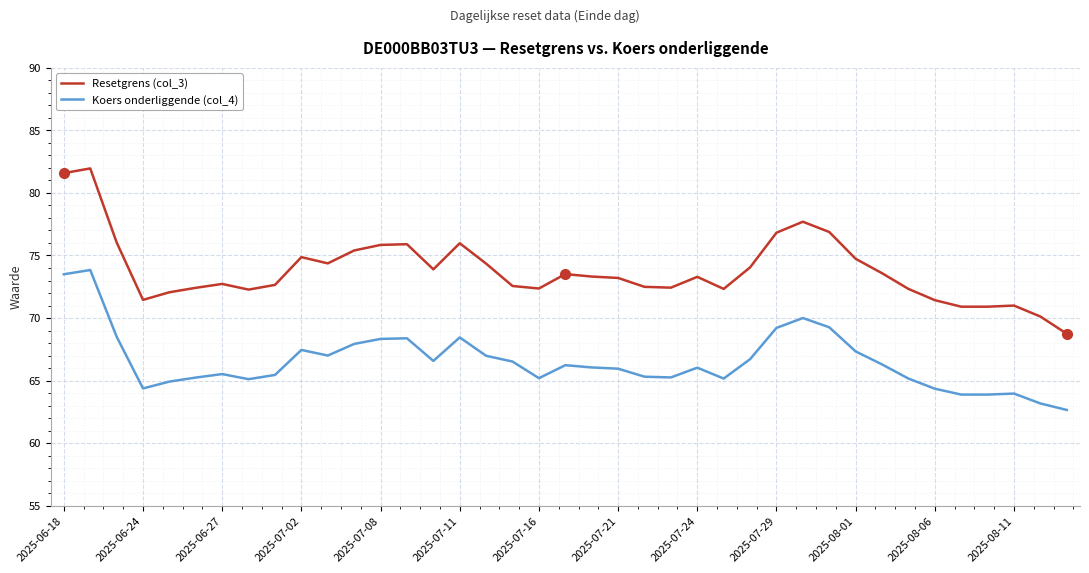

True or false: Koers onderliggende (col_4) and Resetgrens (col_3) cross at least once.

False